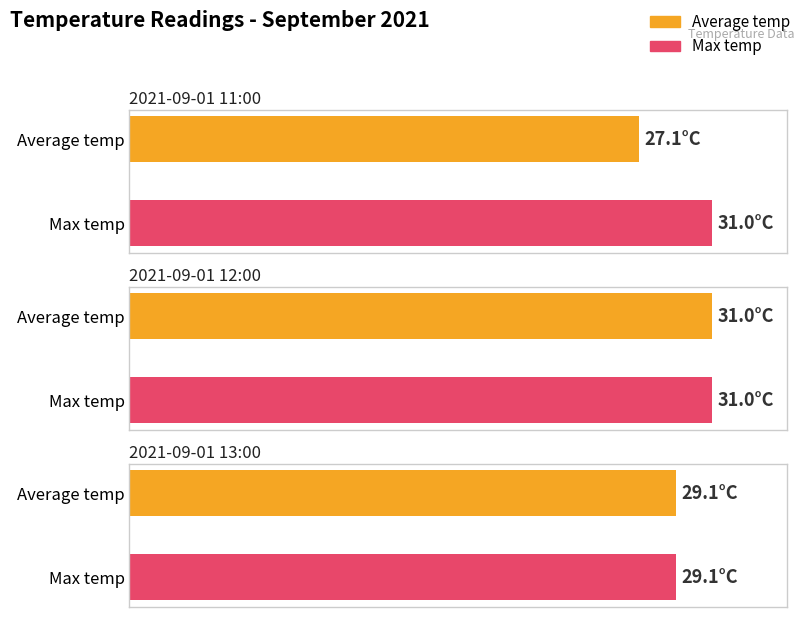

Is it true that Max temp equals 10.6 at 2021-09-01 11:00?

False